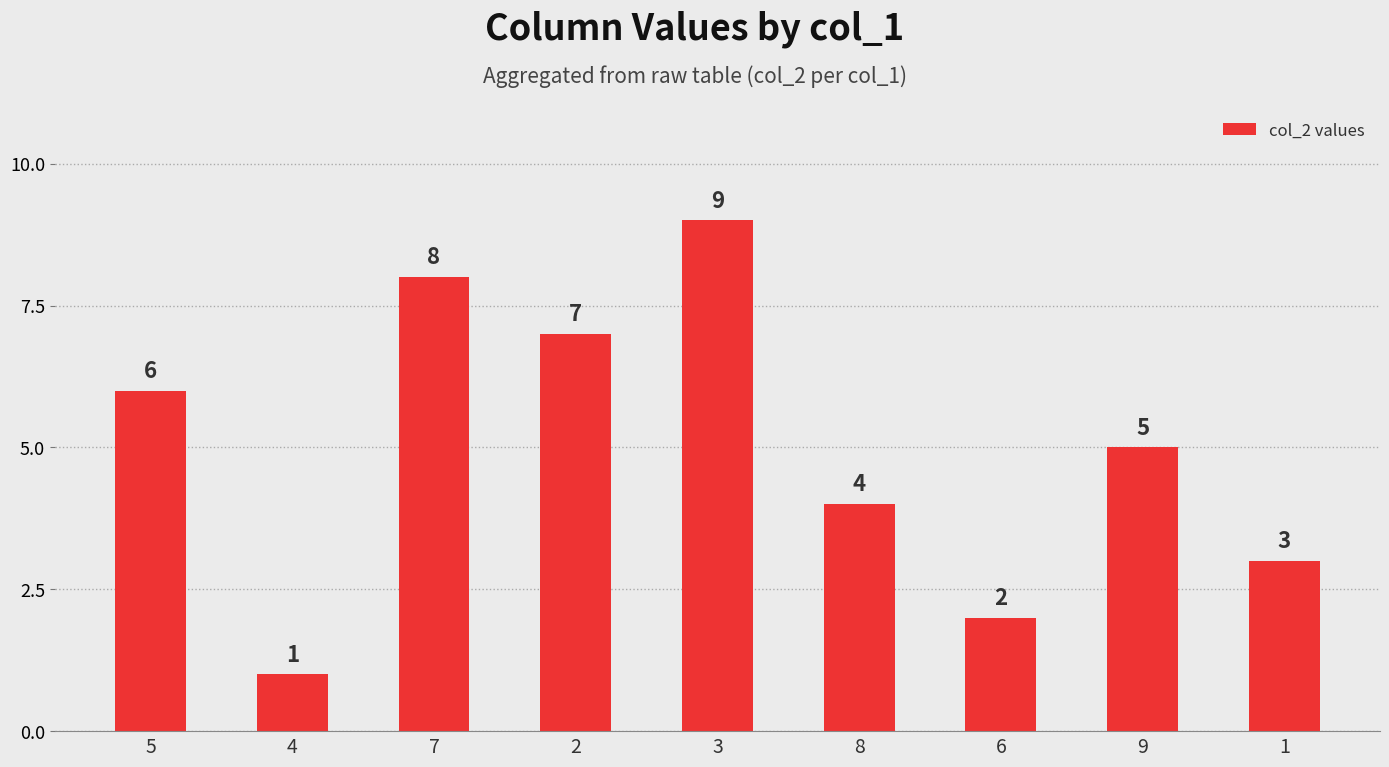

What is the greatest value displayed?

9